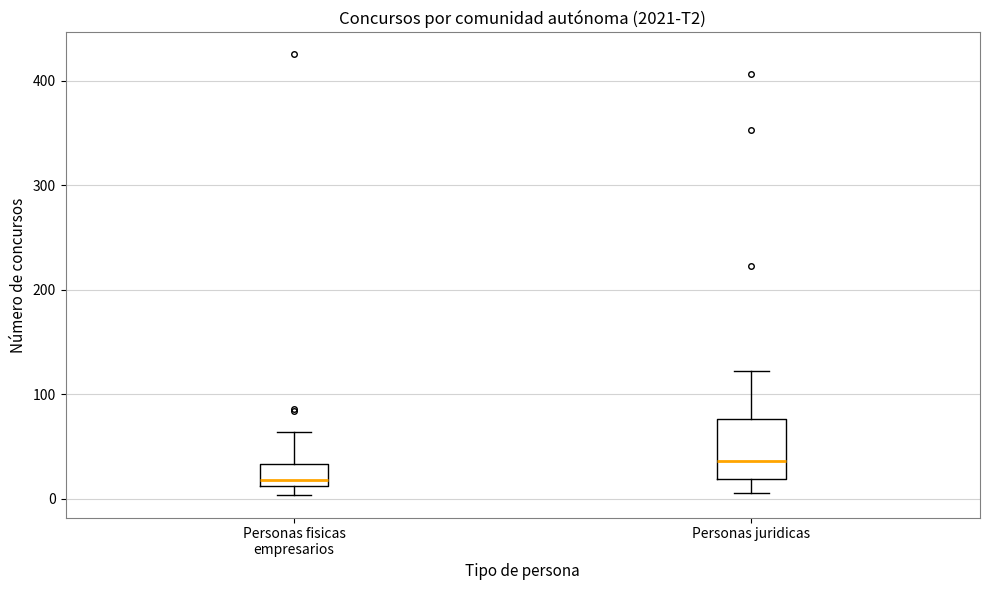

Comparing the boxes themselves (not the whiskers), which one is the tallest?

Personas juridicas